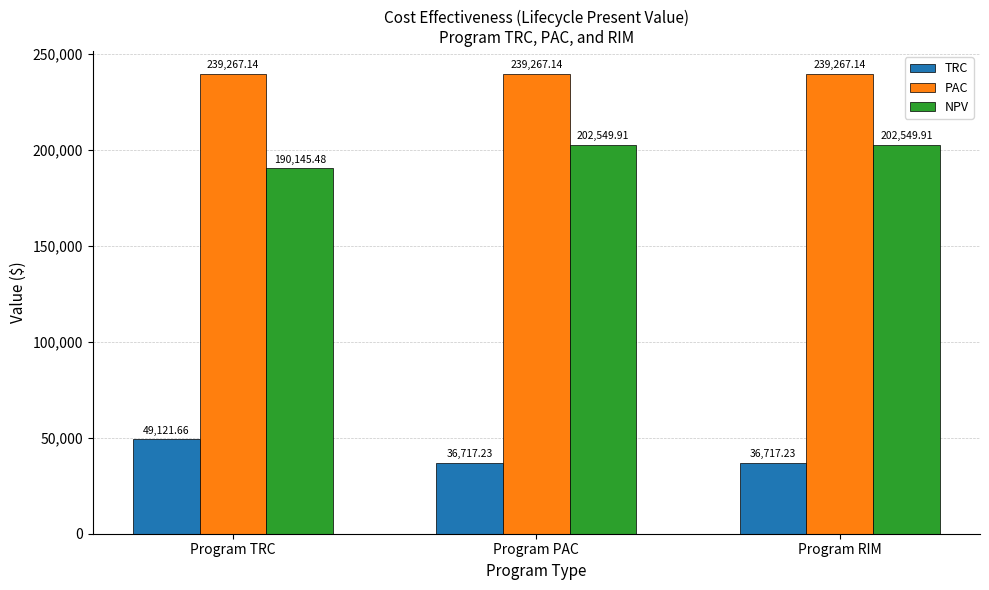

Reading right to left, extract all data points from this chart.

TRC: Program RIM=36717.2	Program PAC=36717.2	Program TRC=49121.7
PAC: Program RIM=239267.1	Program PAC=239267.1	Program TRC=239267.1
NPV: Program RIM=202549.9	Program PAC=202549.9	Program TRC=190145.5